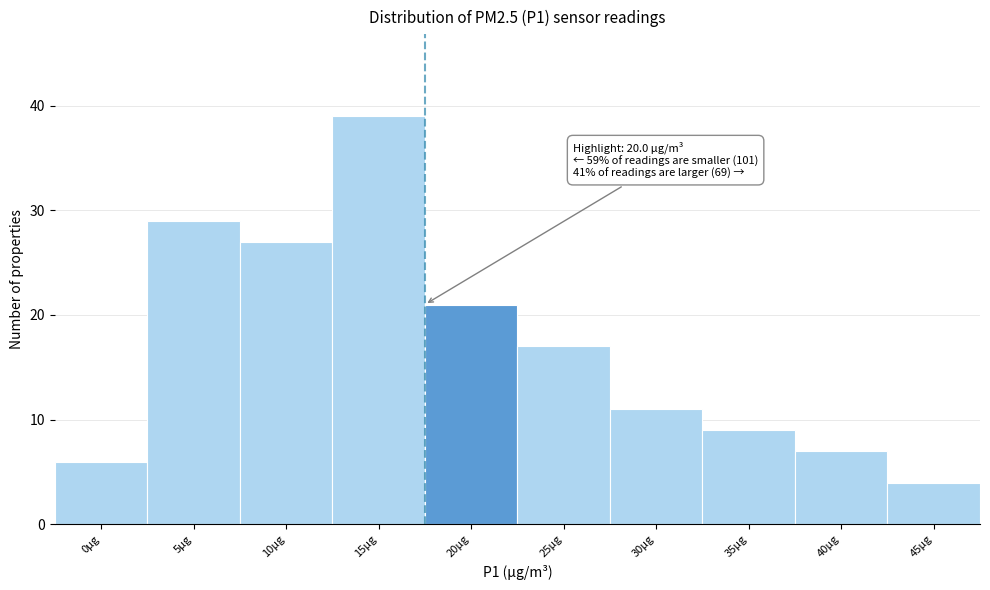

Reading left to right, list all the values displayed in this chart.

6	29	27	39	21	17	11	9	7	4